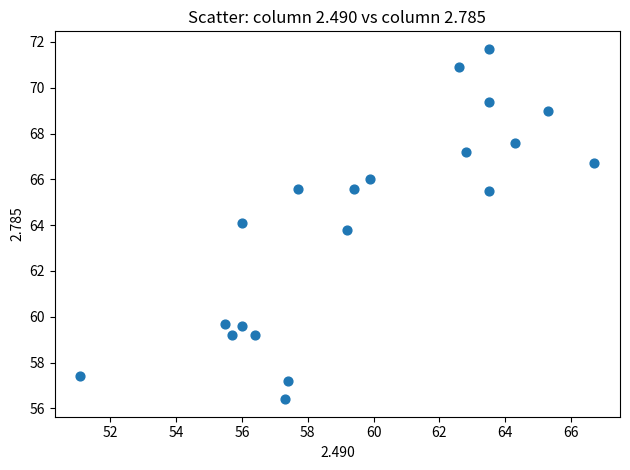

What is the range of Y values (max minus min)?

15.3